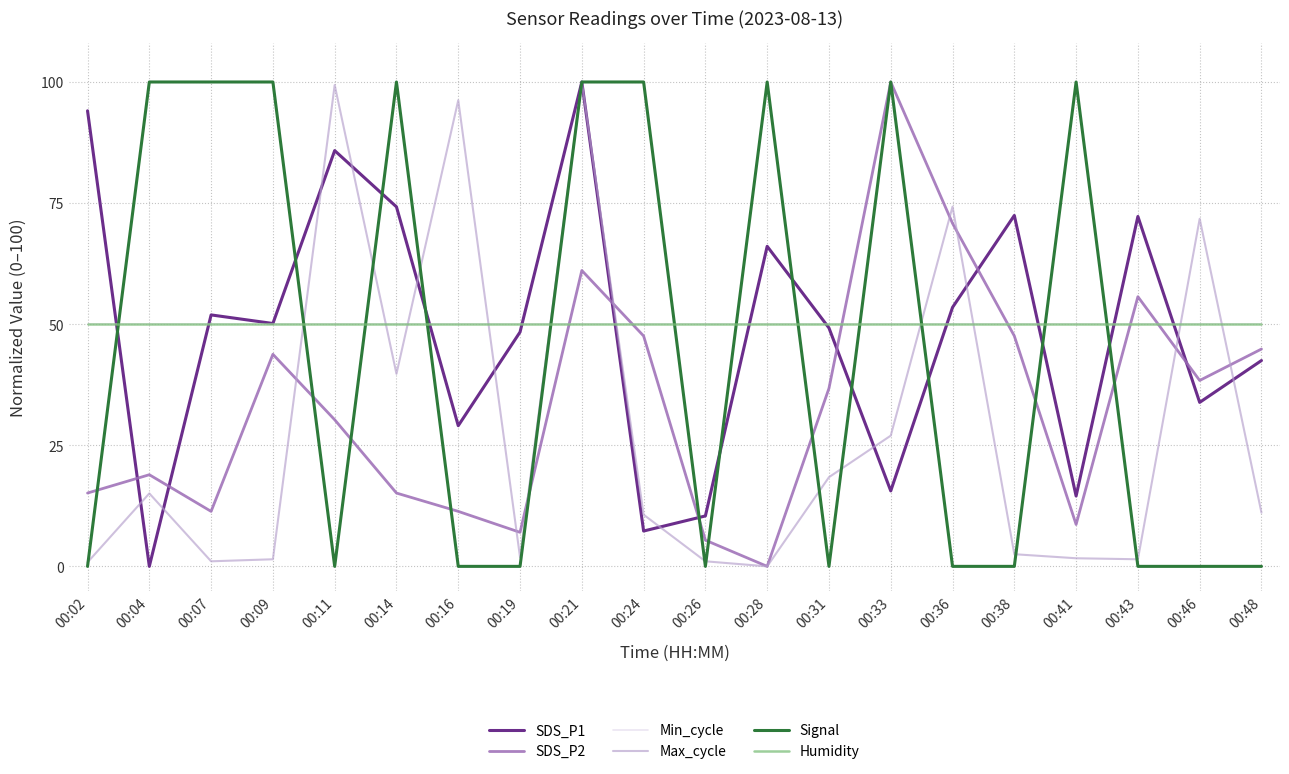

Does the chart have visible grid lines?

Yes